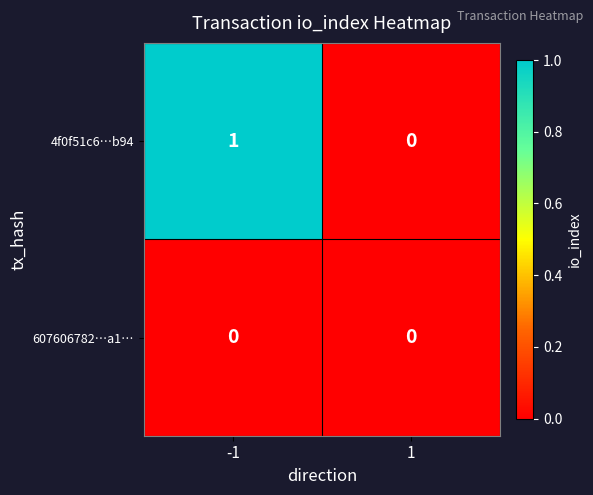

Which series has the widest spread of values?

4f0f51c6…b94